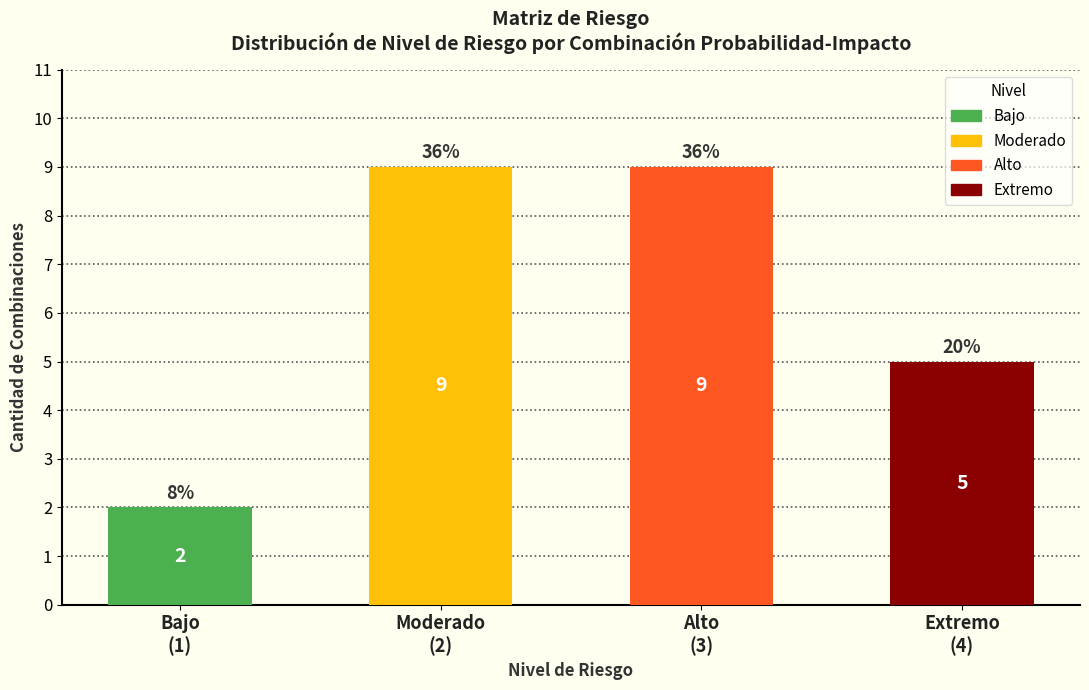

What is the label of the 1st bar from the right?

Extremo
(4)